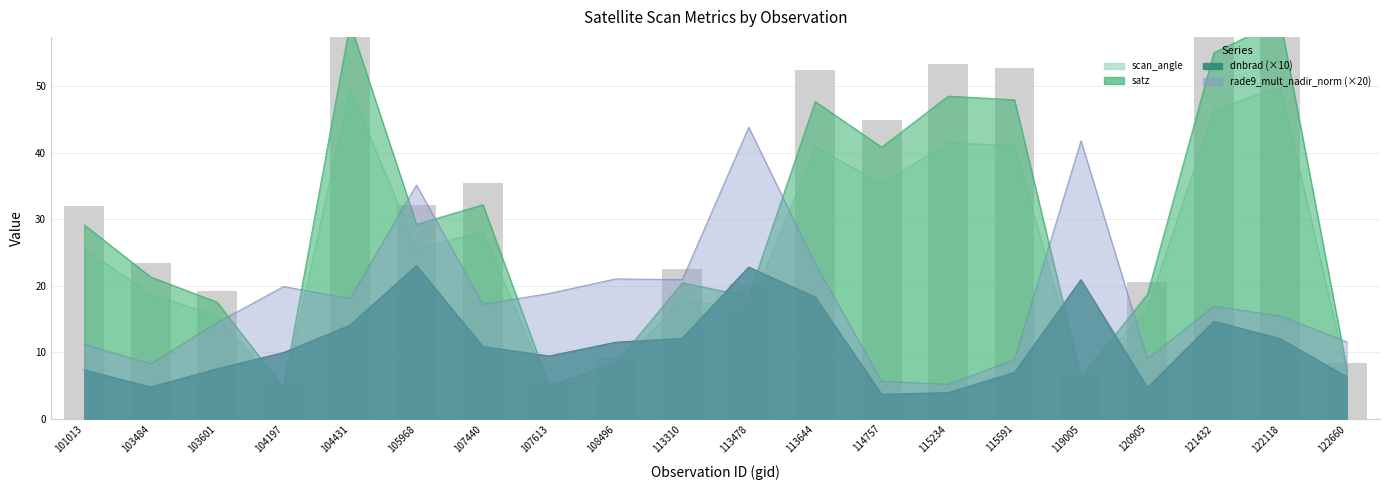

At 122118, list the series in order from smallest to largest.

dnbrad, rade9_mult_nadir_norm, scan_angle, satz